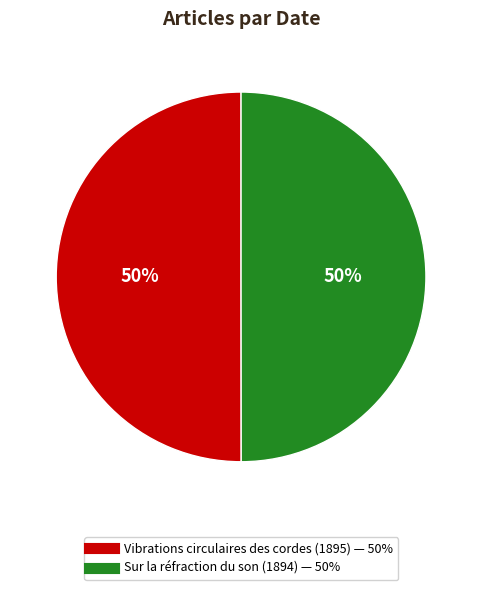

To the nearest percent, what portion does Vibrations circulaires des cordes (1895) represent?

50%